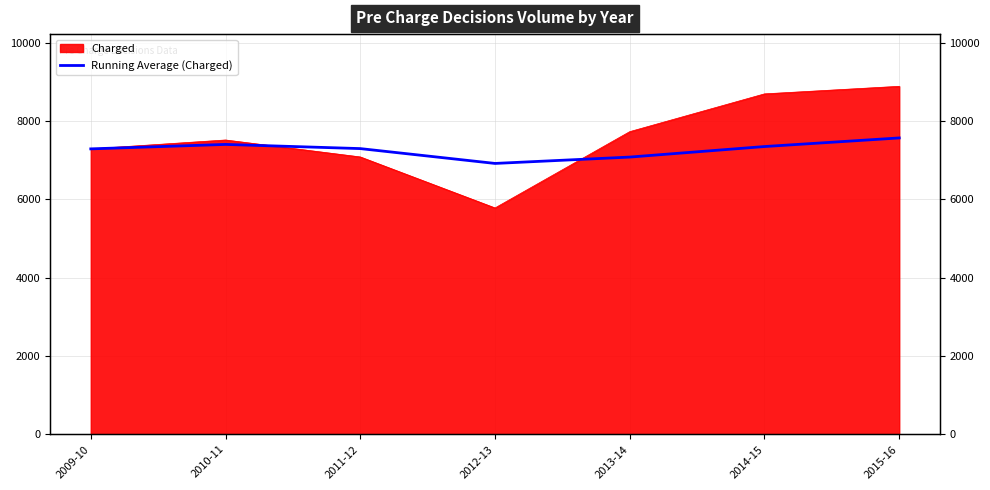

At which category does the data reach its first local peak?

2010-11